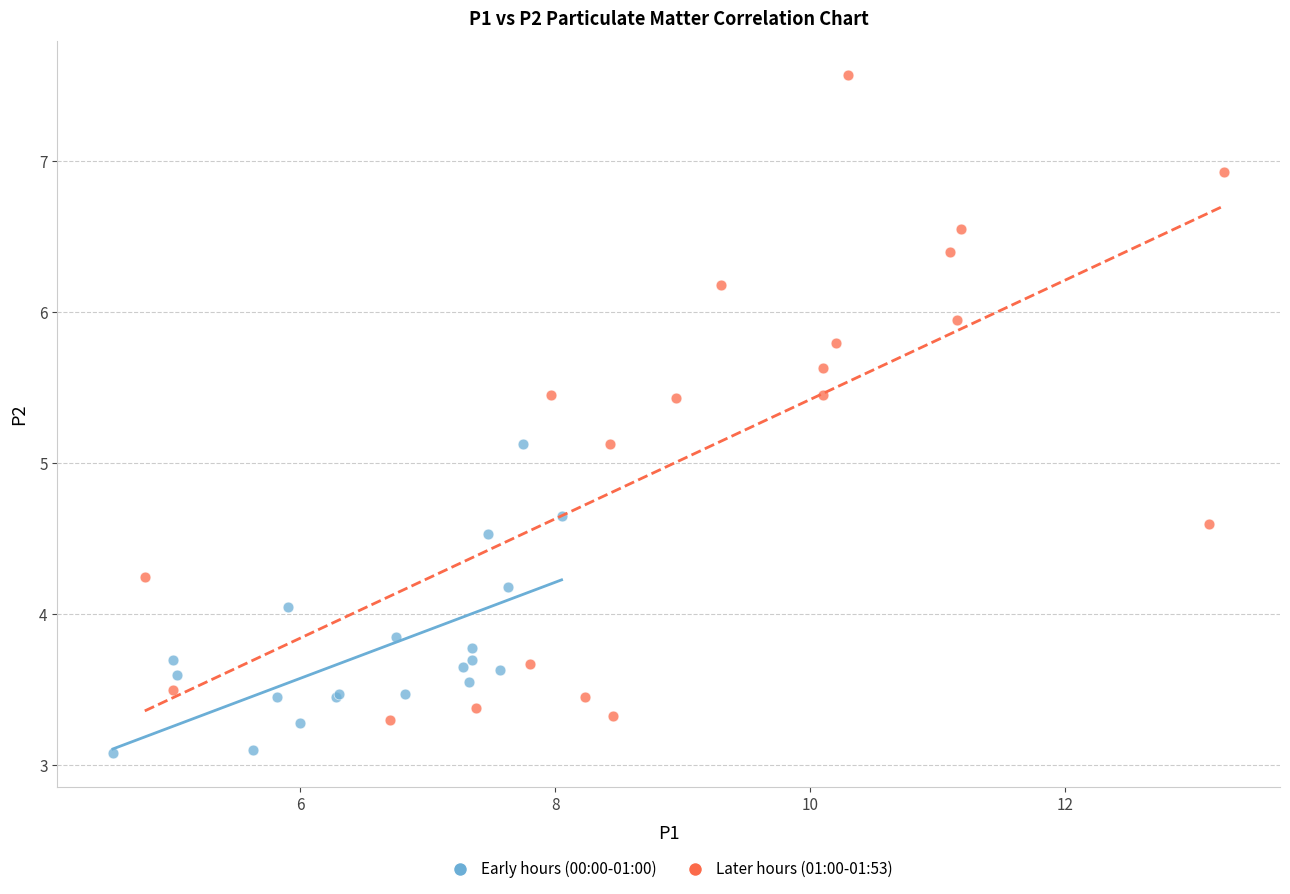

Which series contains the highest Y value?

Later hours (01:00-01:53)